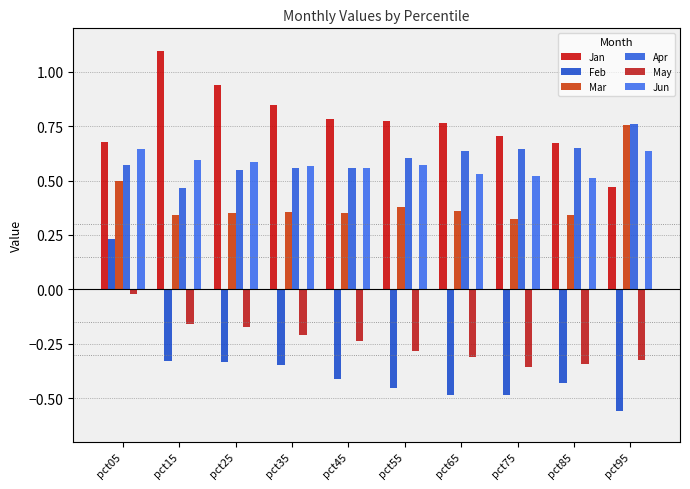

True or false: Mar has a value of 0.2 at pct75.

False